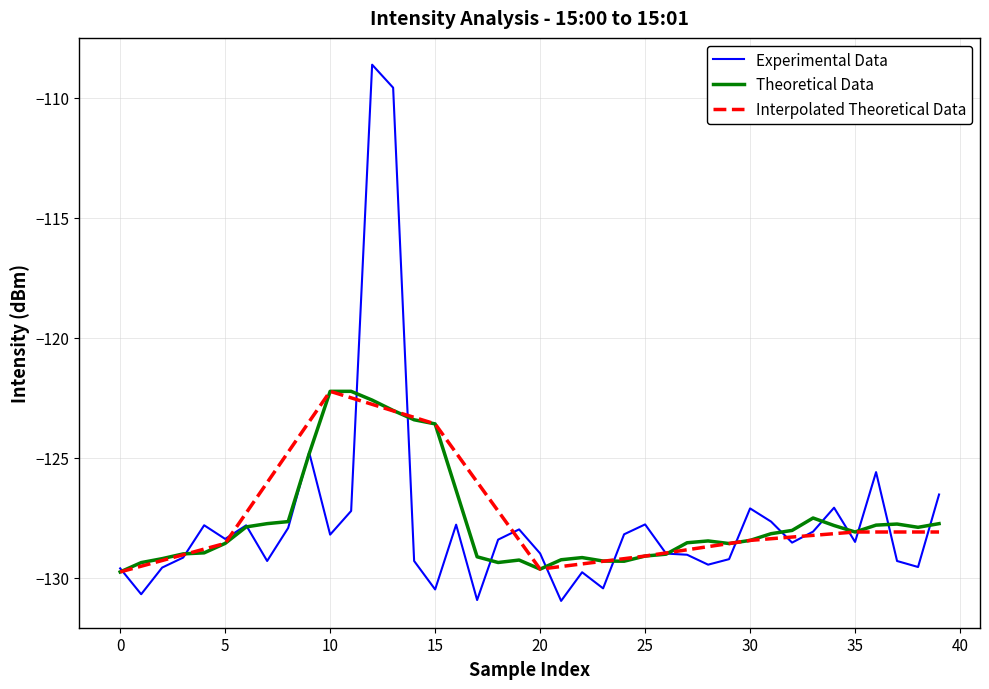

After their last crossing, which series has the higher values: Experimental Data or Interpolated Theoretical Data?

Experimental Data